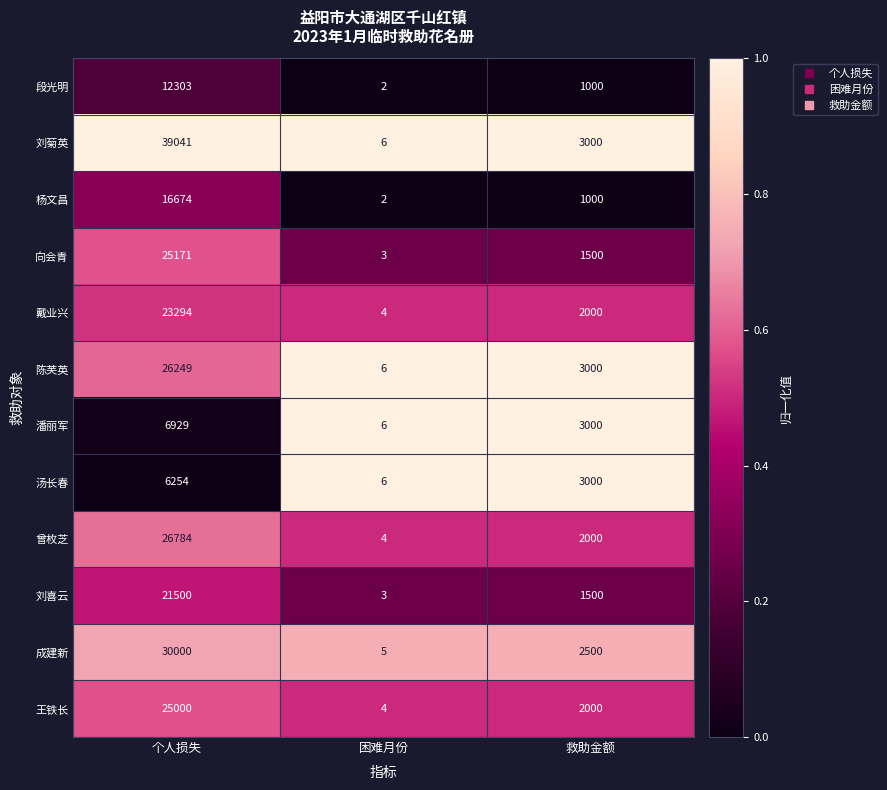

Which series has the widest spread of values?

刘菊英